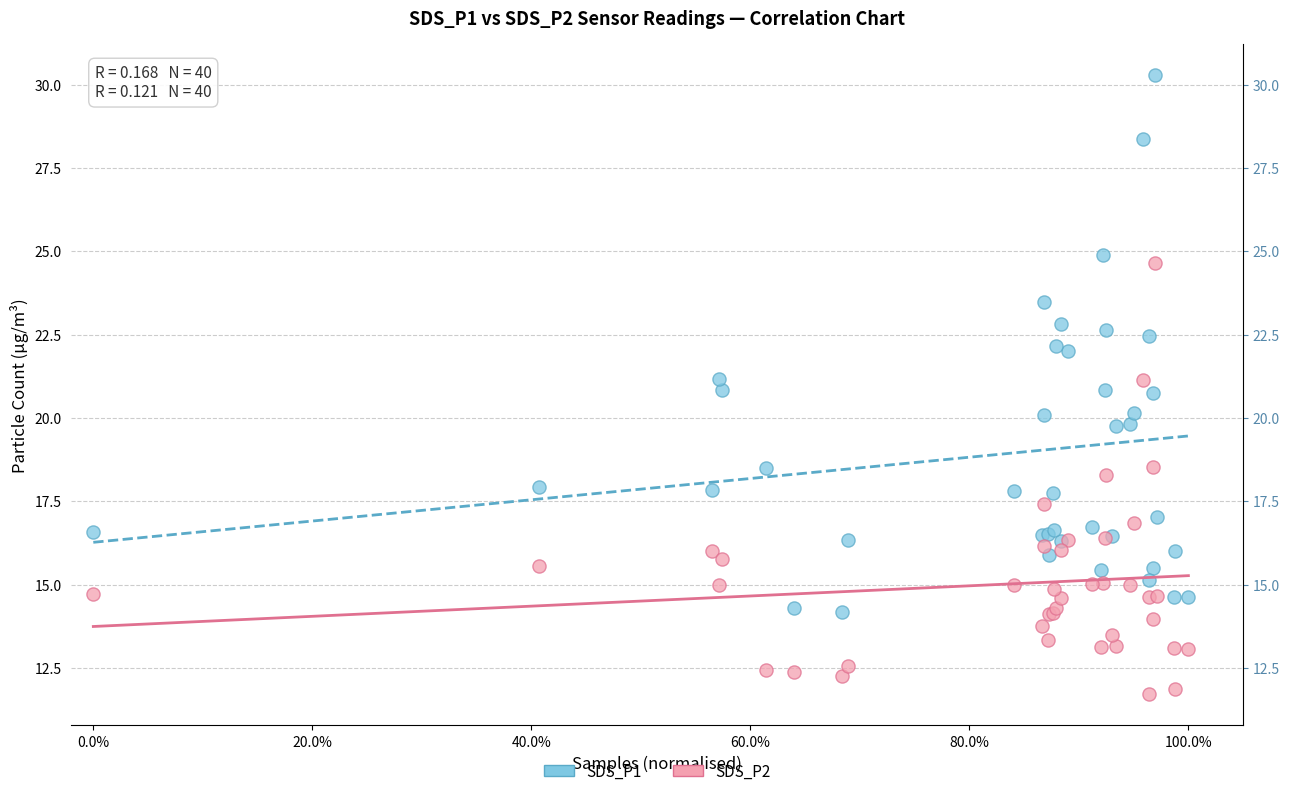

Which series contains the highest Y value?

SDS_P1